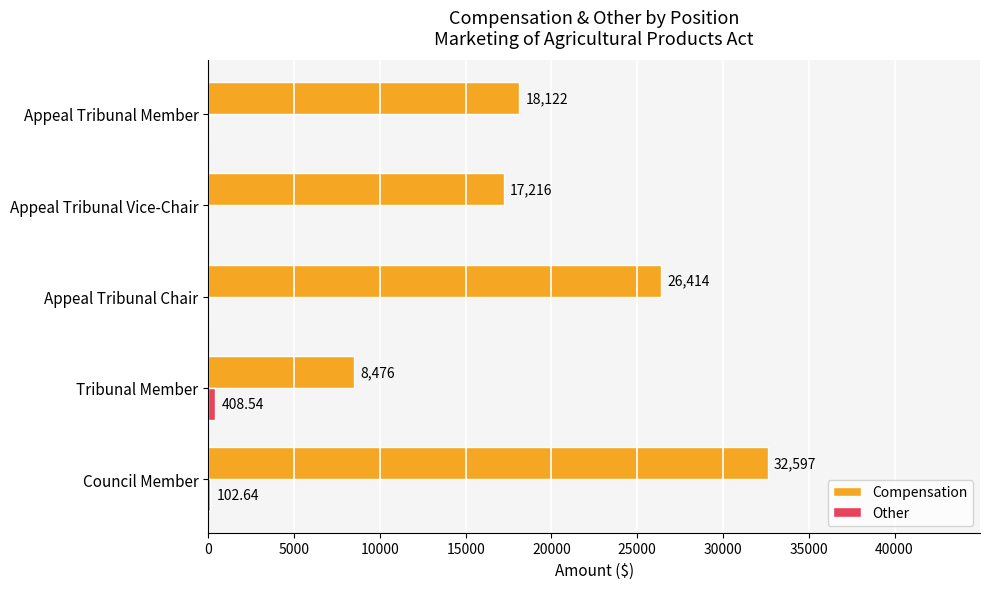

Where is Compensation nearest to the value 20536?

Appeal Tribunal Member